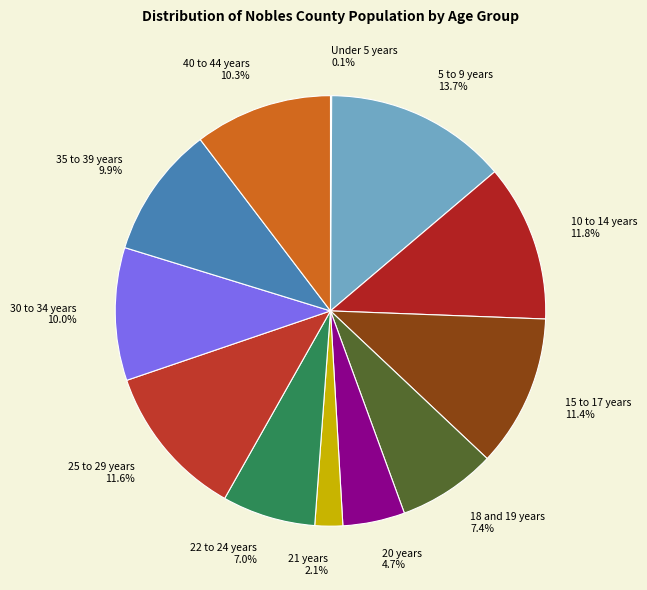

Do 18 and 19 years 7.4% and 35 to 39 years 9.9% together represent more than half of the pie?

No